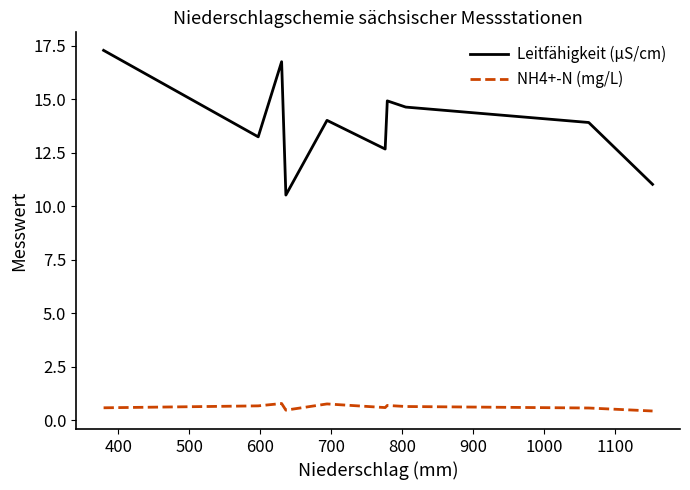

Which series has the largest total across all categories?

Leitfähigkeit (µS/cm)